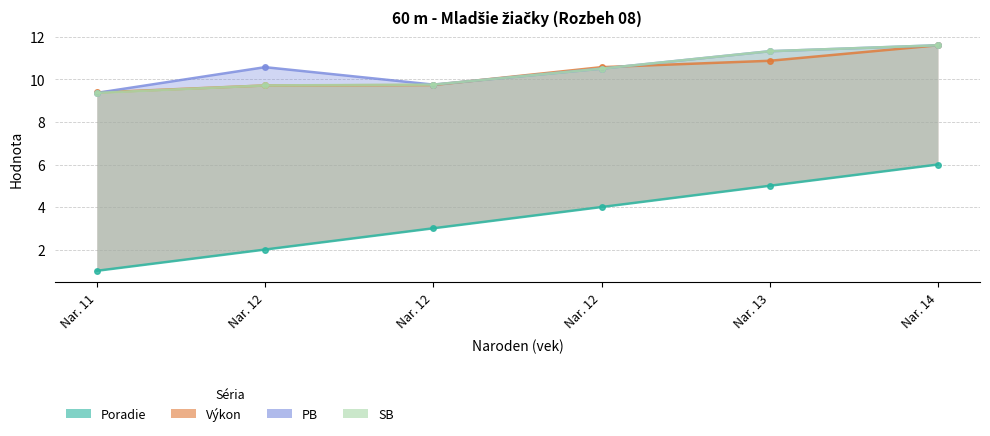

True or false: Výkon and SB intersect in this chart.

True